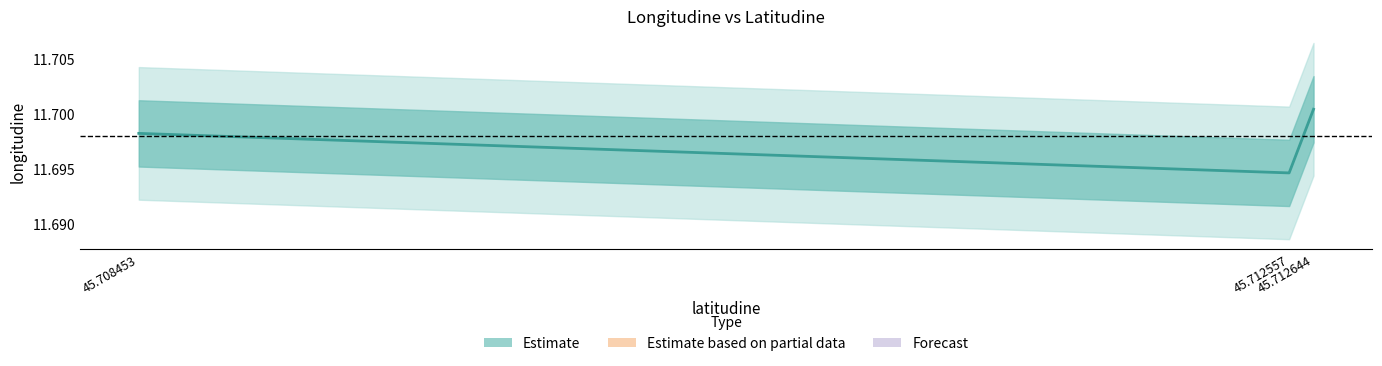

What is the ratio of the value at 45.712557 to the value at 45.708453?

1.0